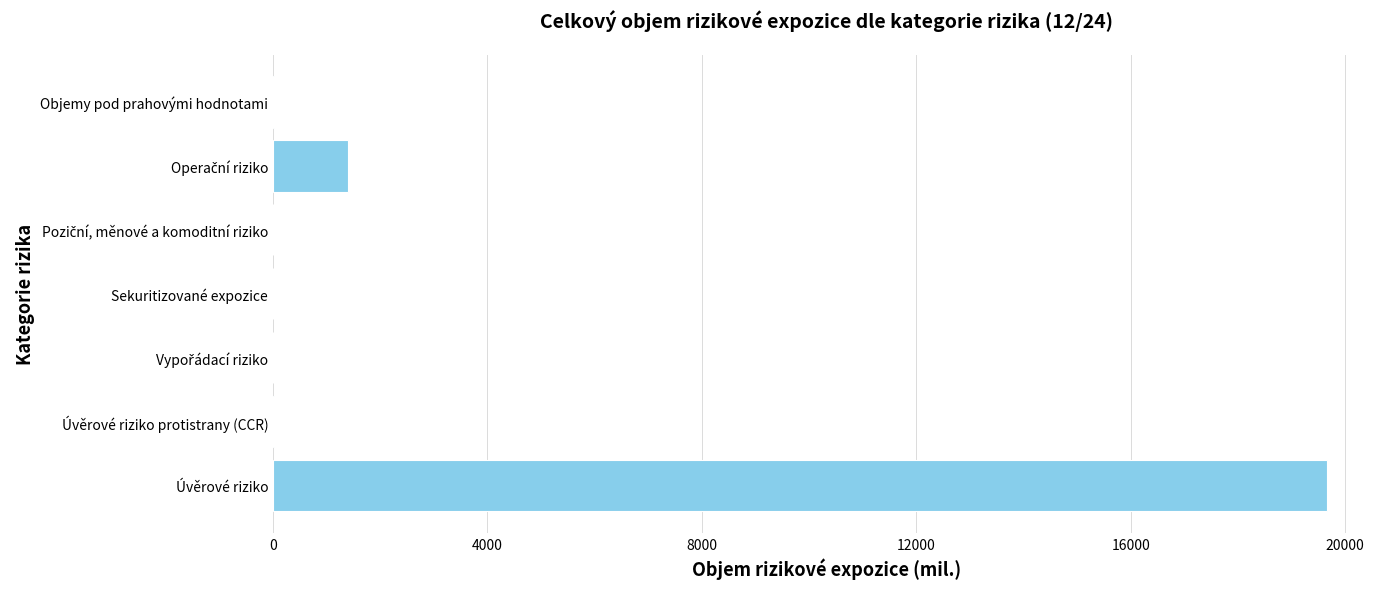

What is the maximum value shown in the chart?

19668.5